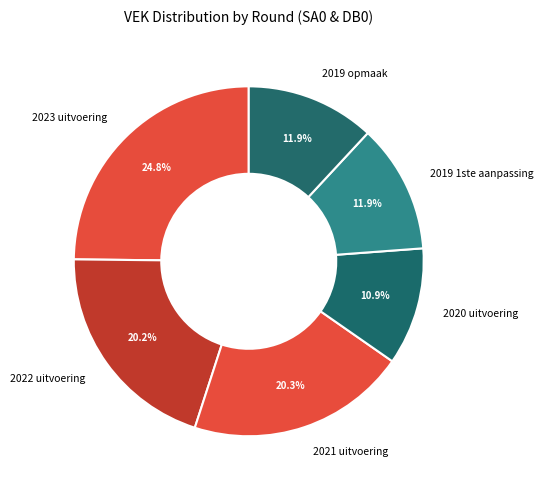

True or false: 2020 uitvoering accounts for 11% of the total.

True